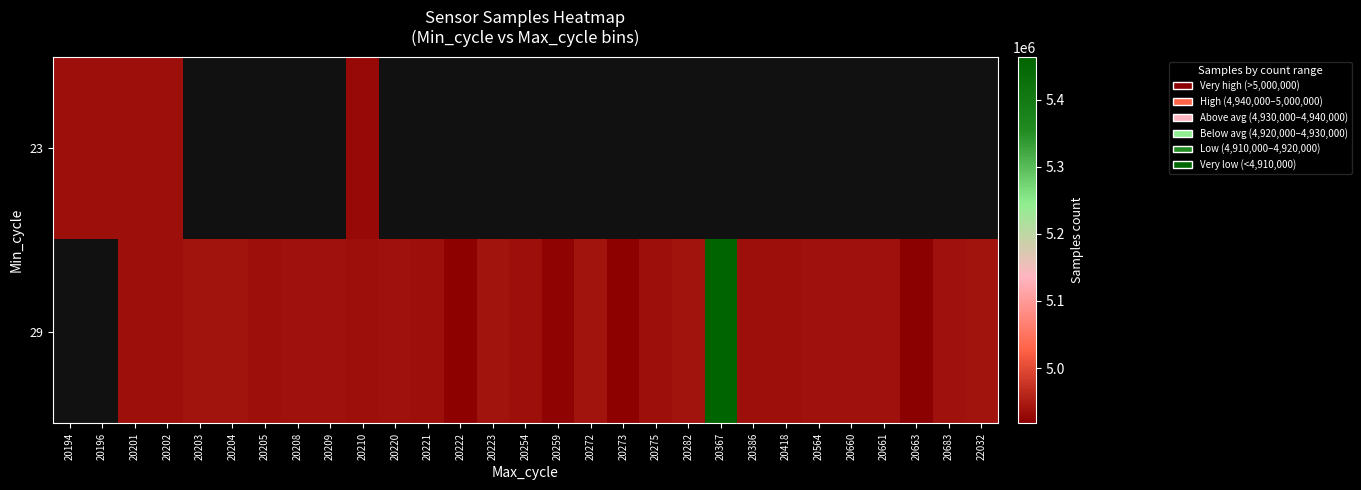

Read the 23 value at 20196.

4935868.0